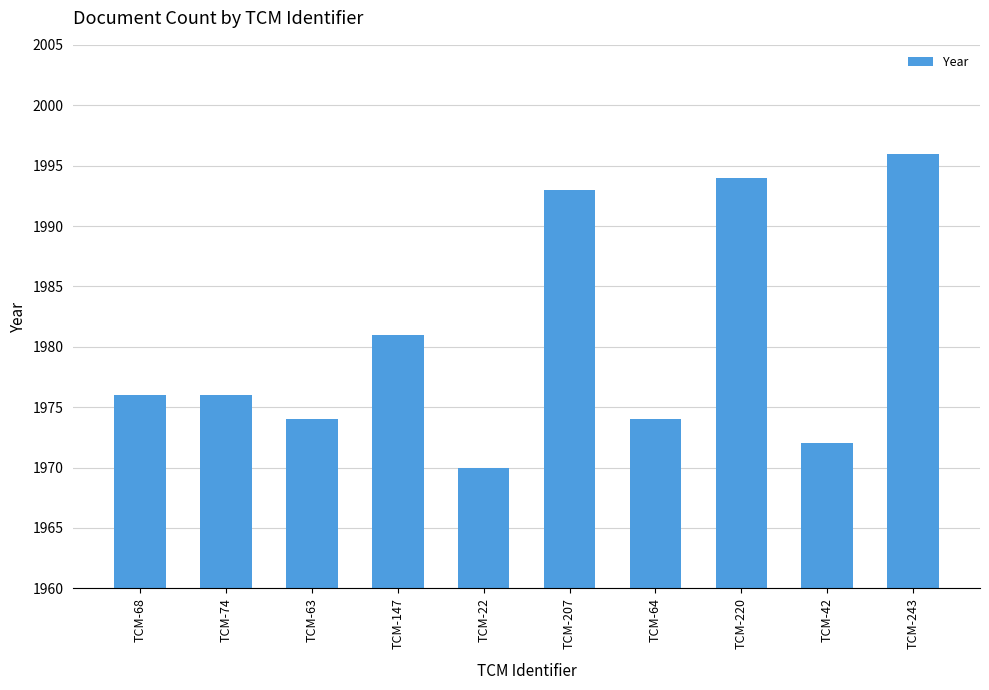

Reading right to left, extract all data points from this chart.

TCM-243=1996	TCM-42=1972	TCM-220=1994	TCM-64=1974	TCM-207=1993	TCM-22=1970	TCM-147=1981	TCM-63=1974	TCM-74=1976	TCM-68=1976